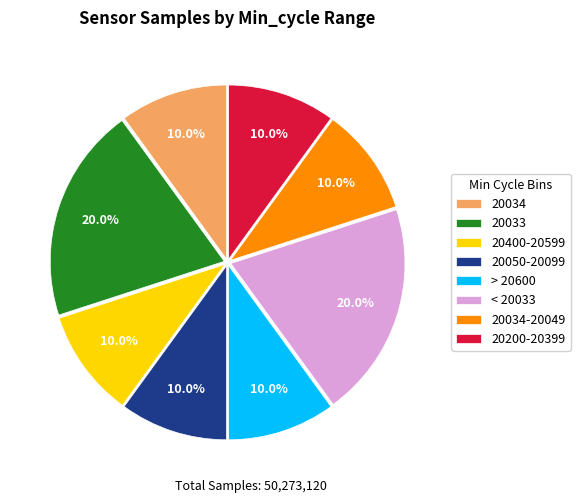

What portion of the pie excludes 20400-20599?

90.0%